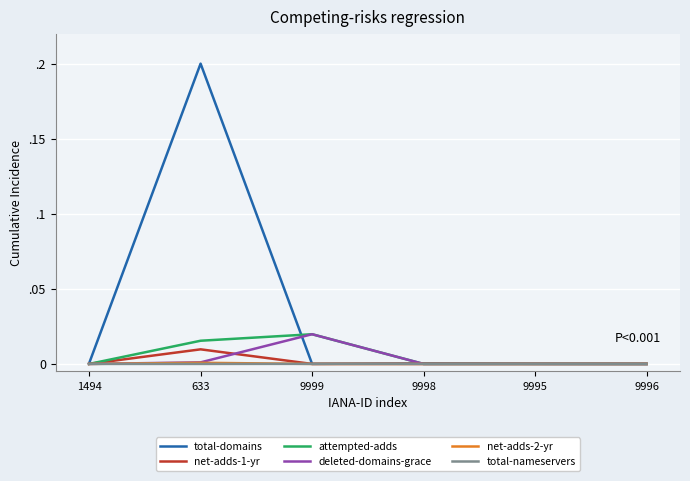

What are all the series names shown in the legend?

total-domains, net-adds-1-yr, attempted-adds, deleted-domains-grace, net-adds-2-yr, total-nameservers